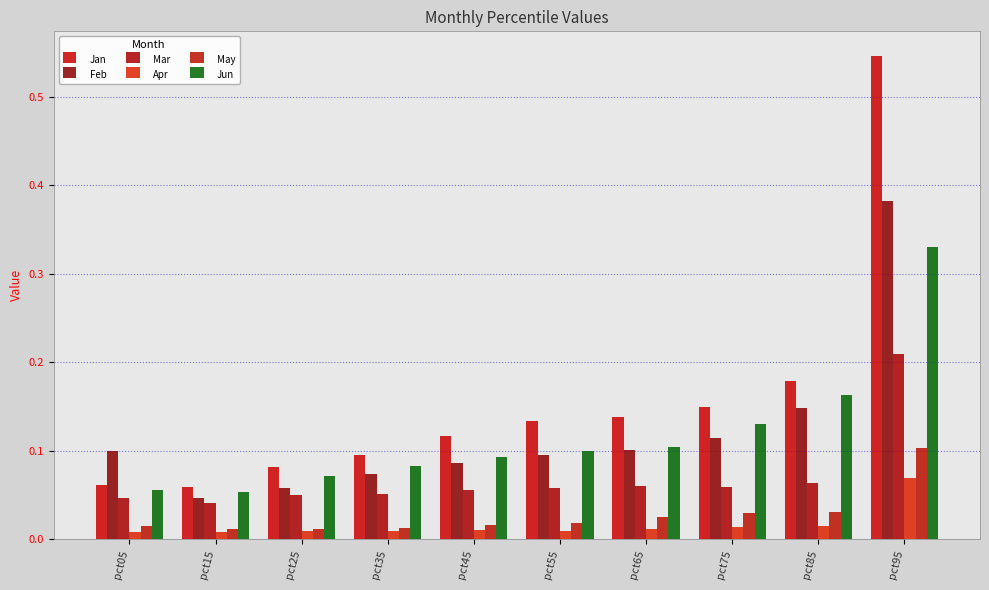

At which label is Feb closest to 0?

pct15